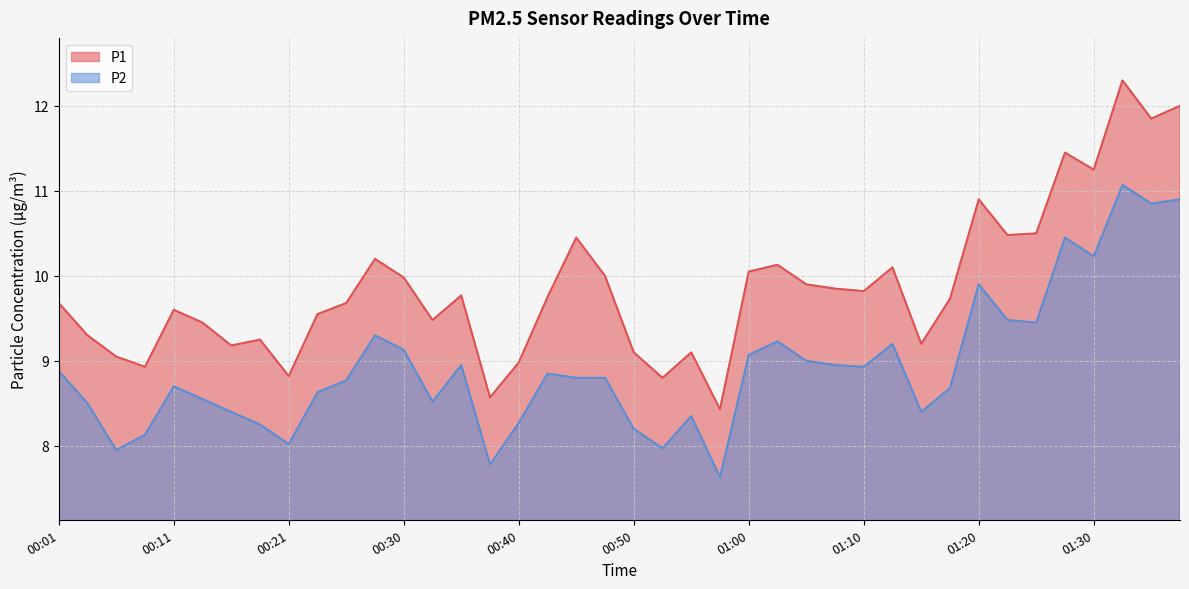

True or false: P2 has more than 0 interior local peaks.

True